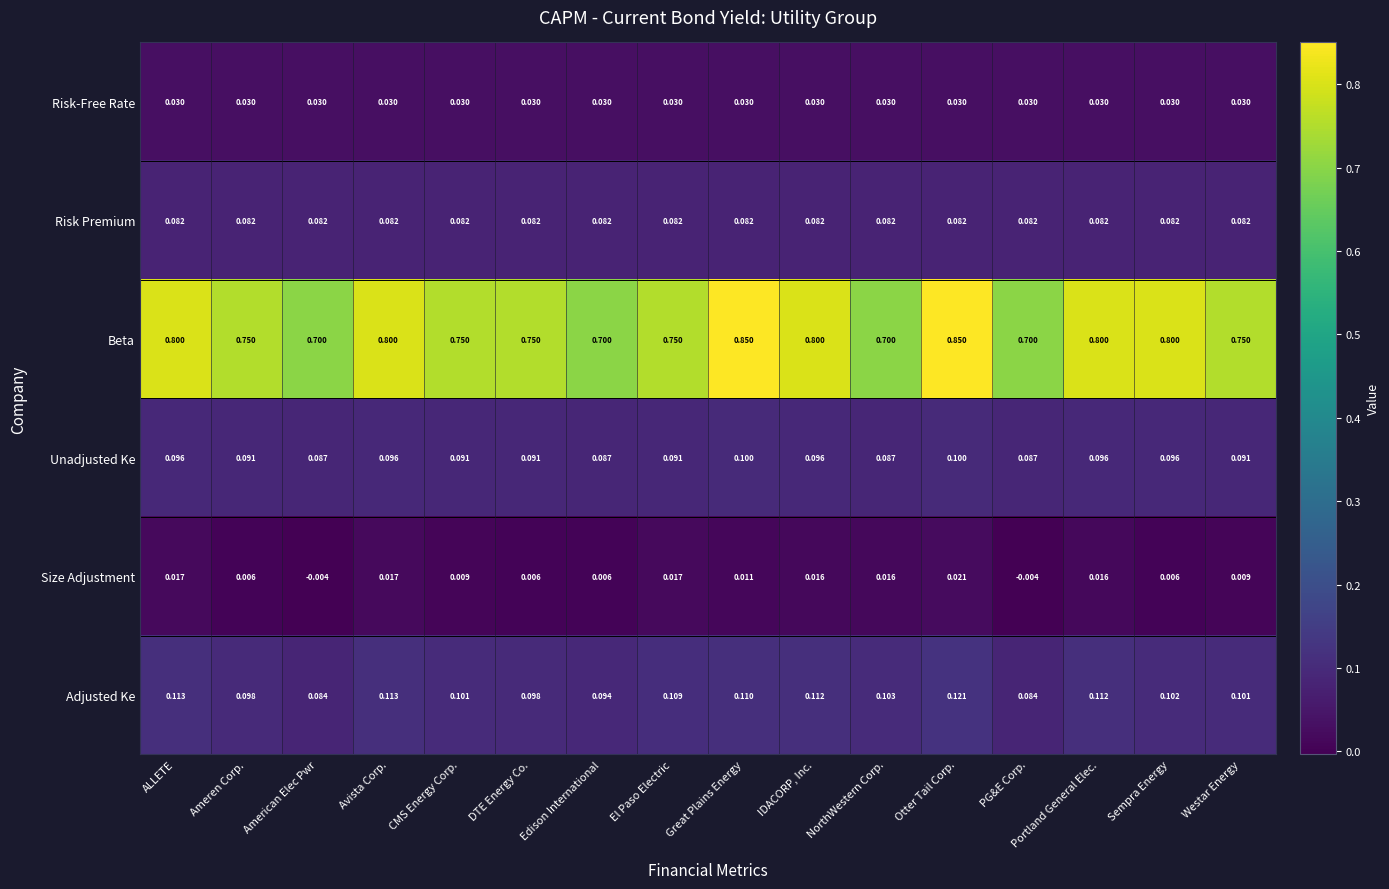

What is the total value across all series at IDACORP, Inc.?

1.1